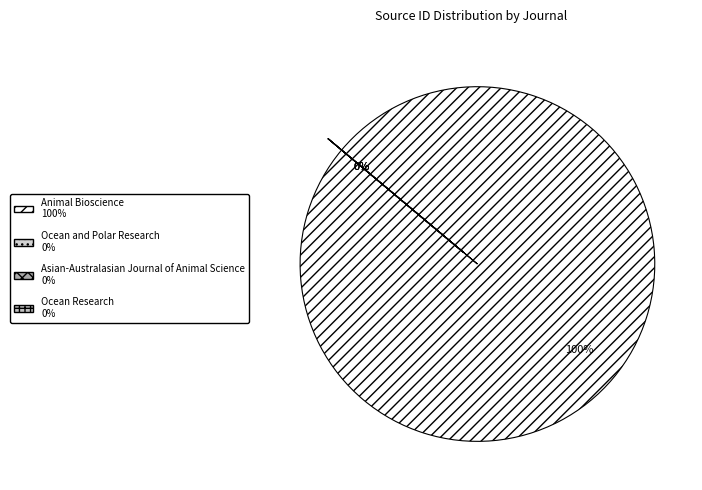

Which slice represents more than half of the pie?

Animal Bioscience